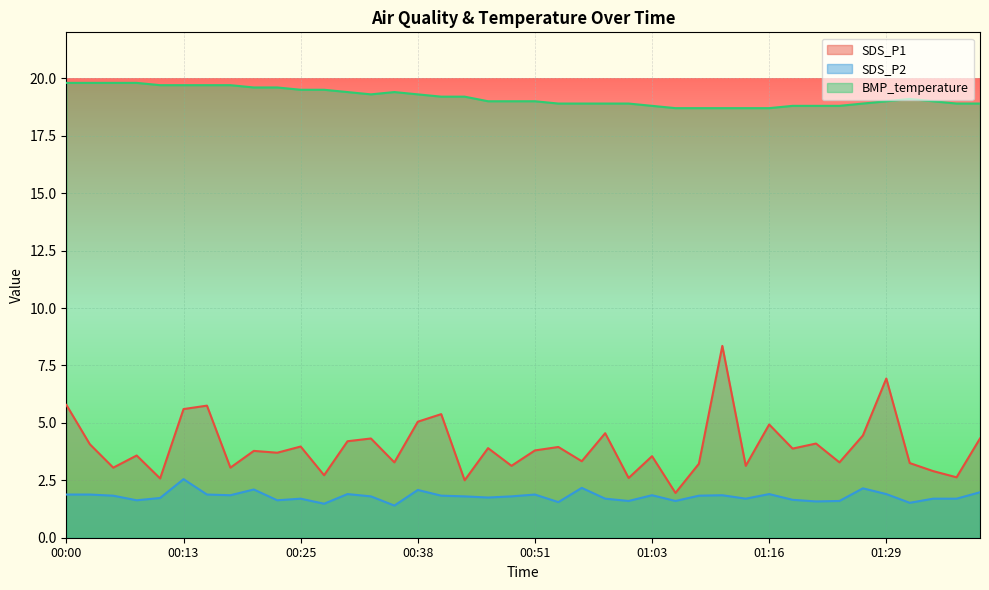

Between 01:34 and 00:25, which is larger?

00:25